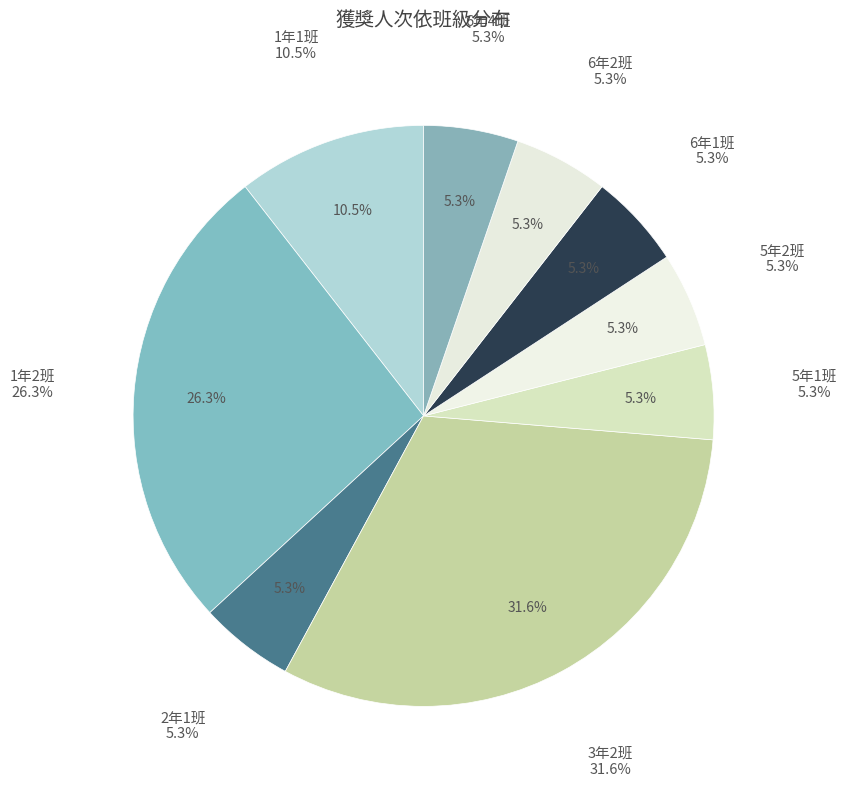

Is 5年2班 the majority of the pie?

No